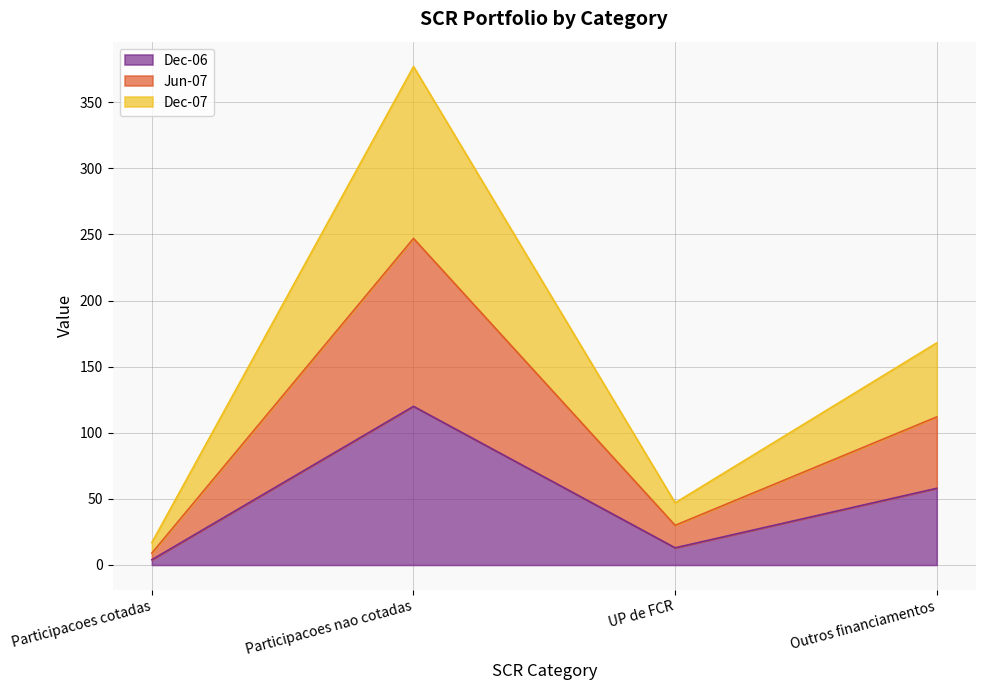

Reading right to left, list the values for the Dec-06 series.

Outros financiamentos=58	UP de FCR=13	Participacoes nao cotadas=120	Participacoes cotadas=4